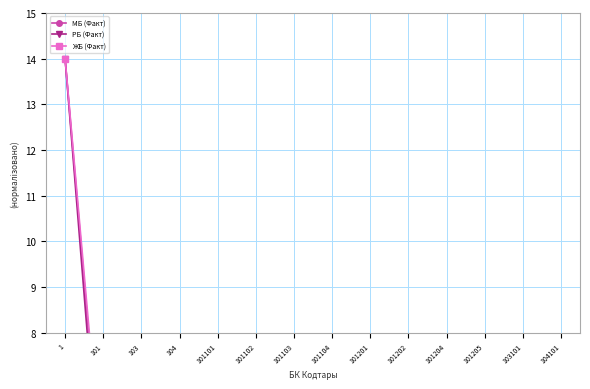

Reading left to right, what are all the values shown in this chart?

МБ (Факт): 14.0	4.3	2.4	2.8	0.9	0.0	0.0	0.2	2.6	0.3	0.1	0.0	2.4	2.4
РБ (Факт): 14.0	3.6	0.0	0.0	2.7	0.1	0.1	0.7	0.0	0.0	0.0	0.0	0.0	0.0
ЖБ (Факт): 14.0	4.6	3.6	4.2	0.0	0.0	0.0	0.0	4.0	0.5	0.1	0.0	3.6	3.6